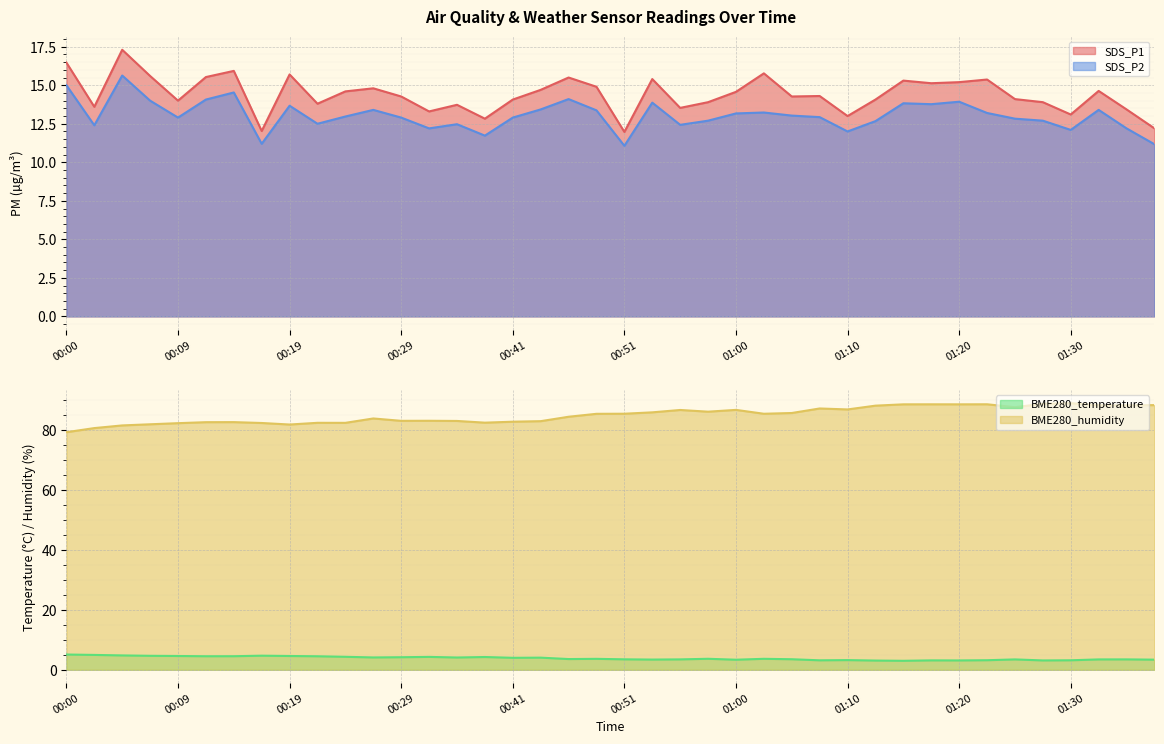

At which category does SDS_P2 reach its first local peak?

00:04